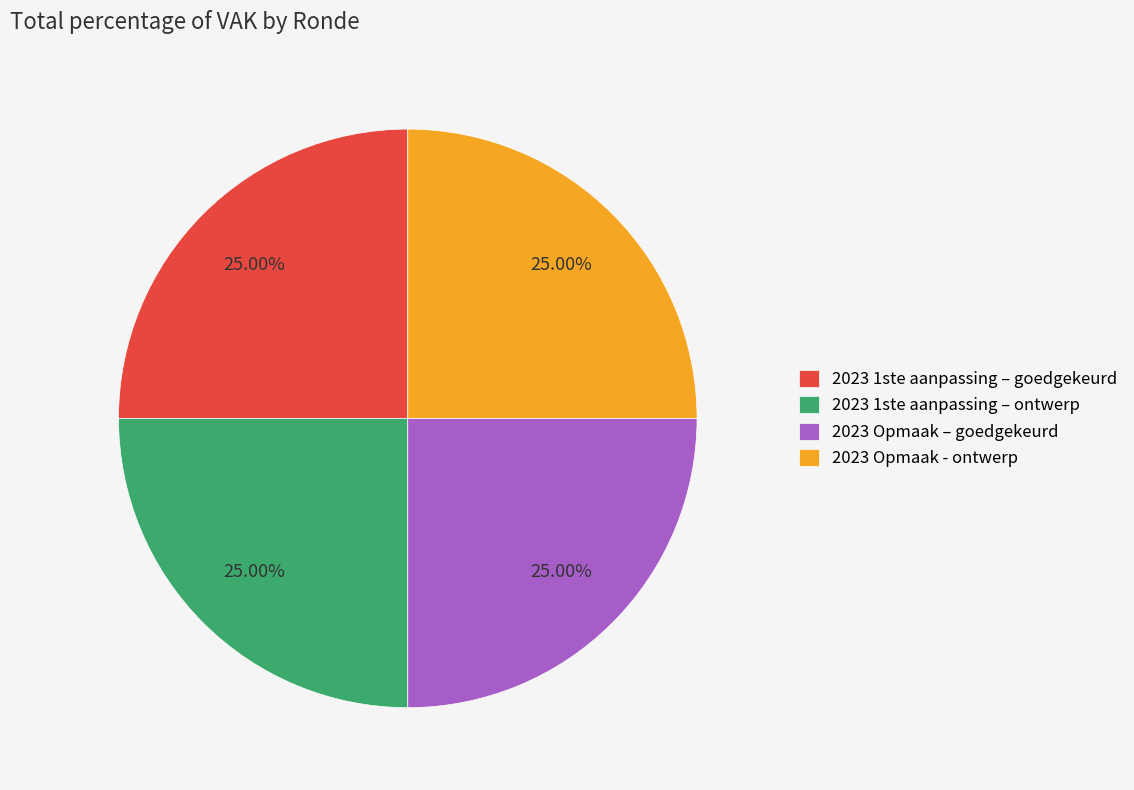

How many slices are in this pie chart?

4